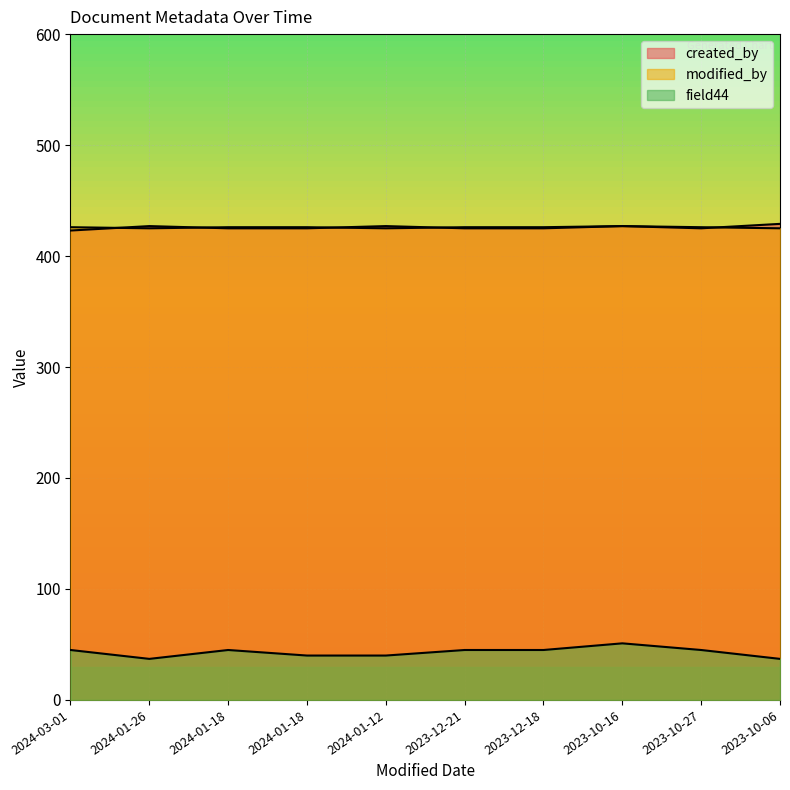

Which category has the highest value in the modified_by series?

2023-10-16